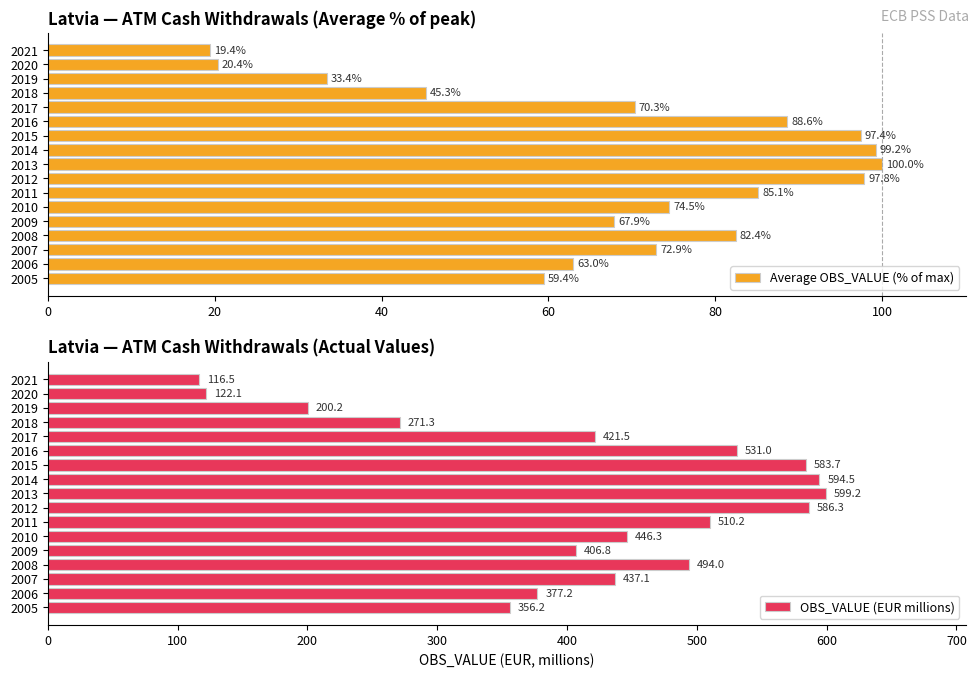

Which series has the largest total across all categories?

OBS_VALUE (EUR millions)